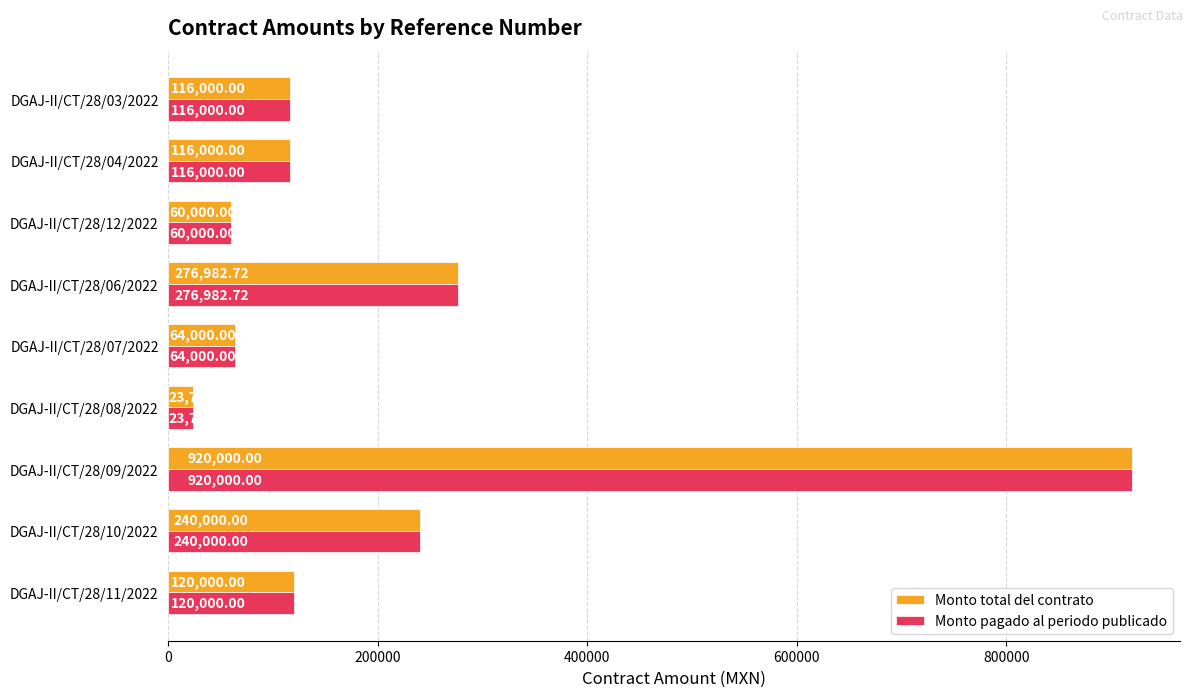

What is the sum of all Monto total del contrato values?

1936724.1